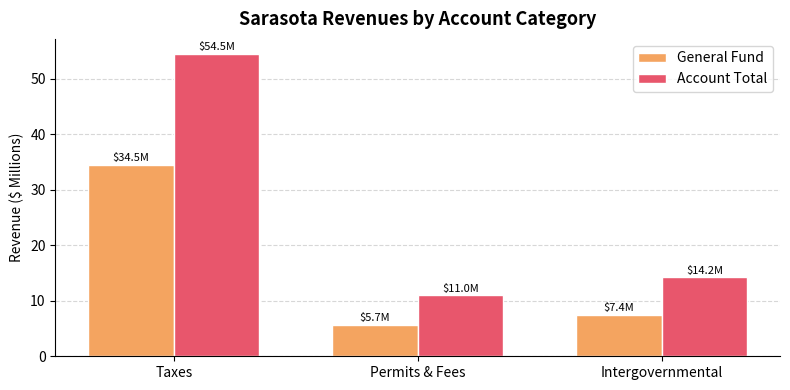

Reading left to right, what are all the values shown in this chart?

General Fund: 34.5	5.7	7.4
Account Total: 54.5	11.0	14.2